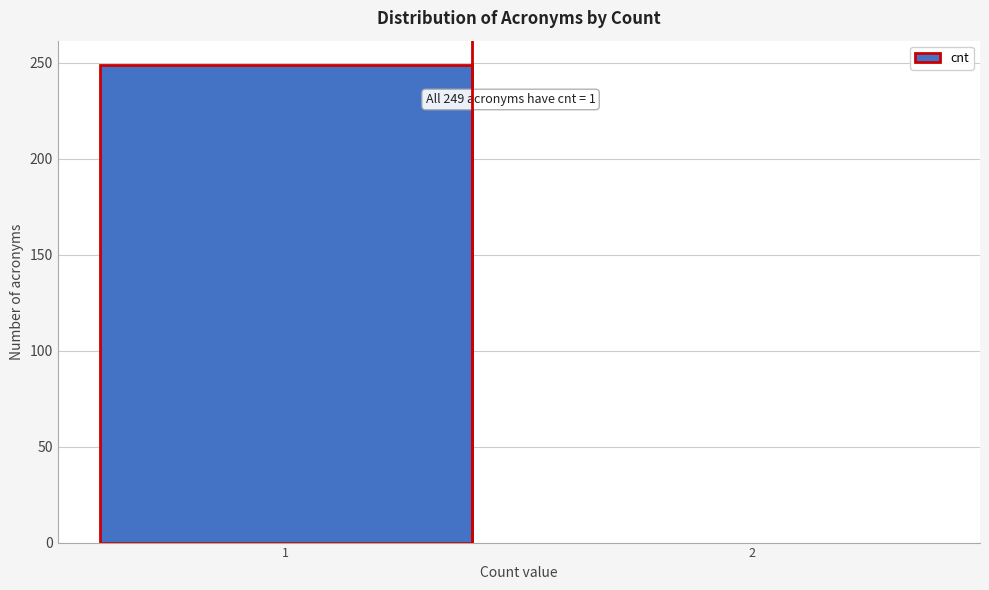

Reading right to left, list all the values displayed in this chart.

2=0	1=249